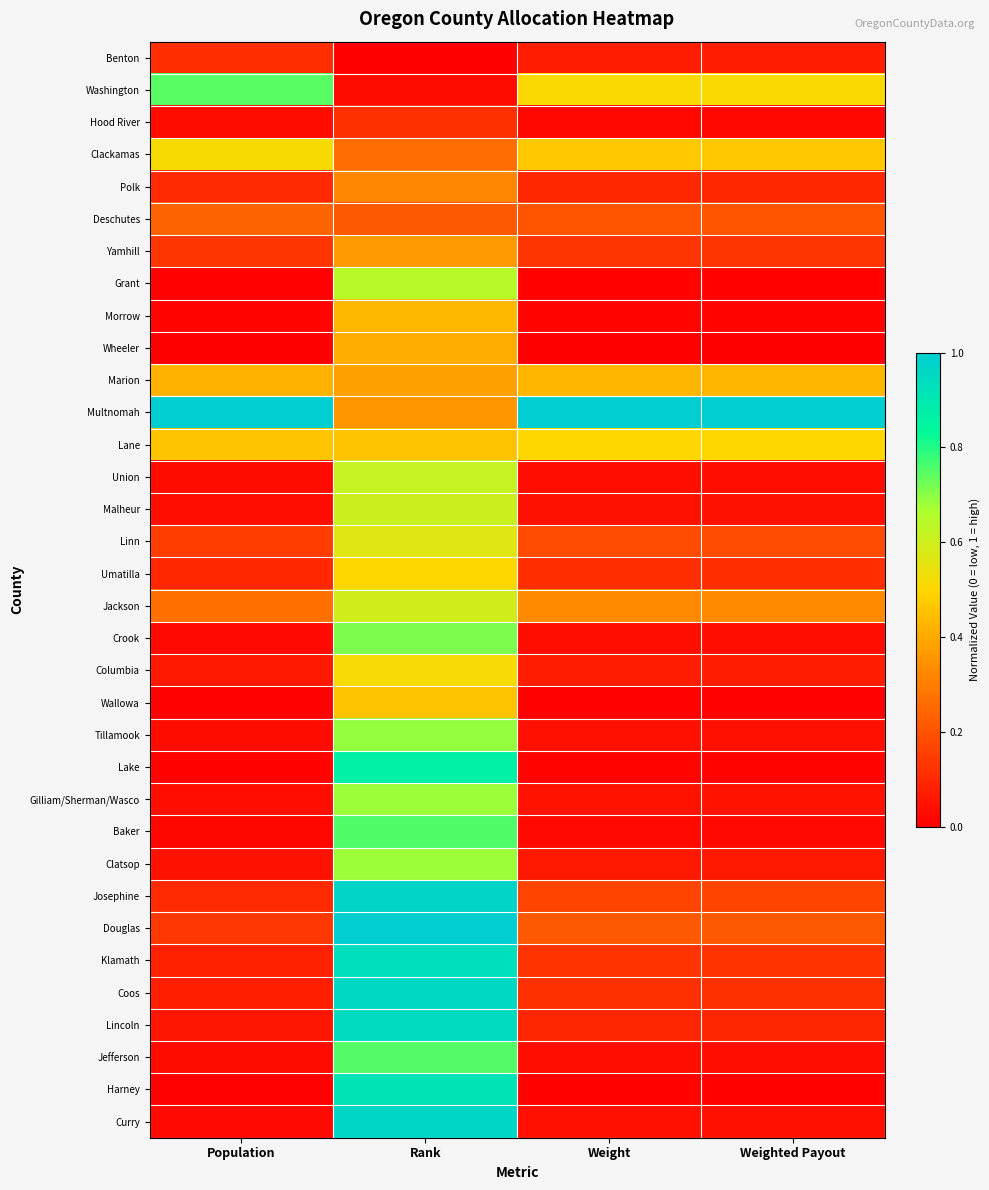

Count the number of data series in this chart.

34